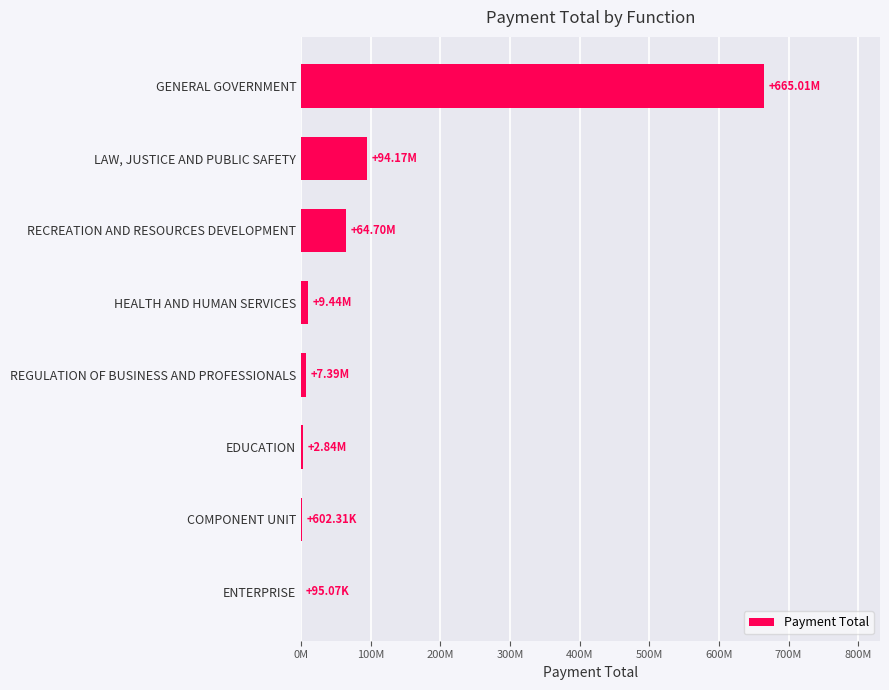

What is the average value?

105530616.6